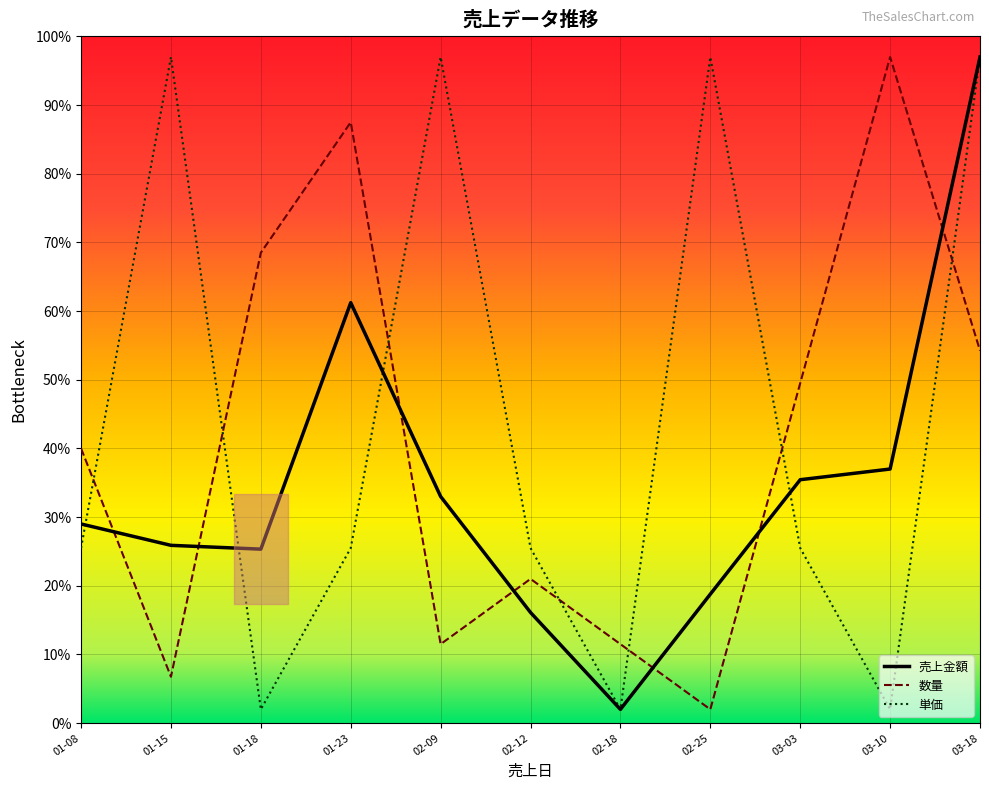

After their last crossing, which series has the higher values: 単価 or 数量?

単価